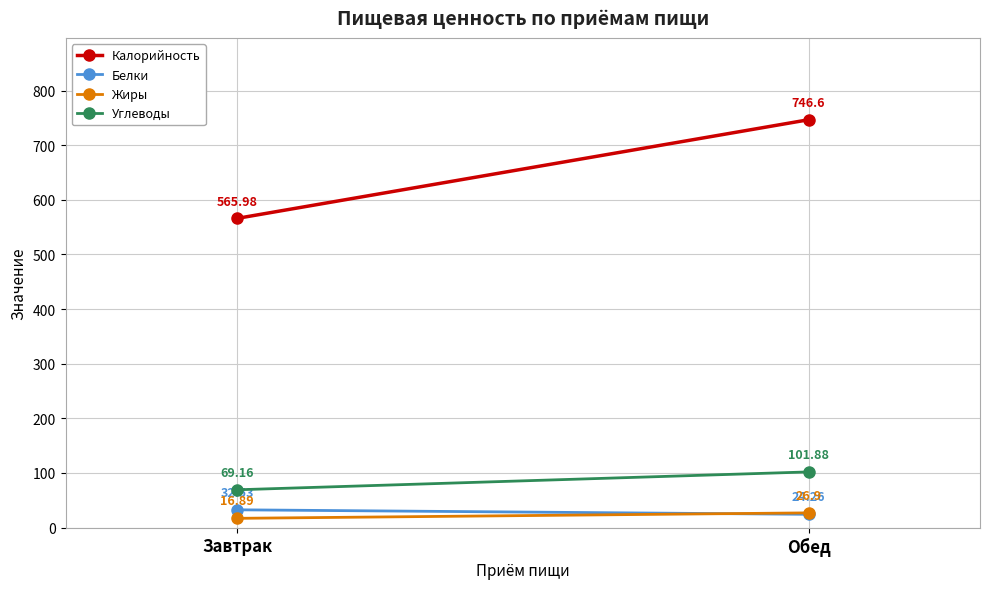

Is the value of Жиры at Обед greater than the value of Белки at Завтрак?

No